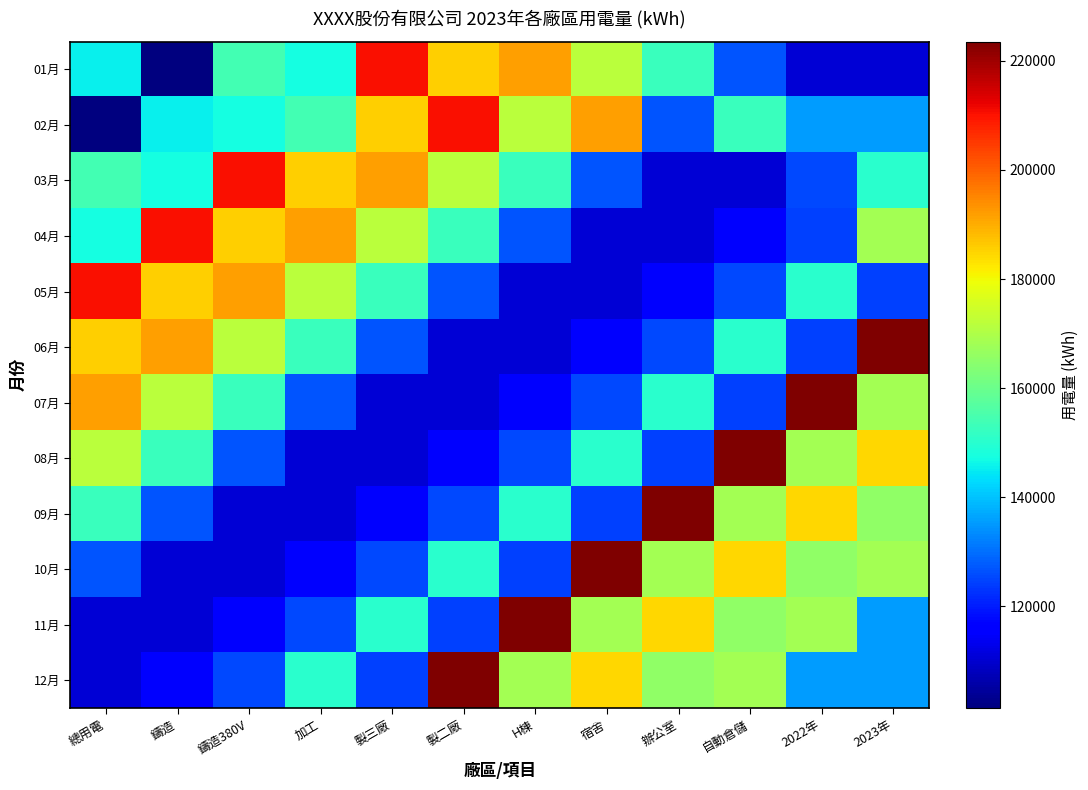

Which label corresponds to the largest value in the chart?

2023年